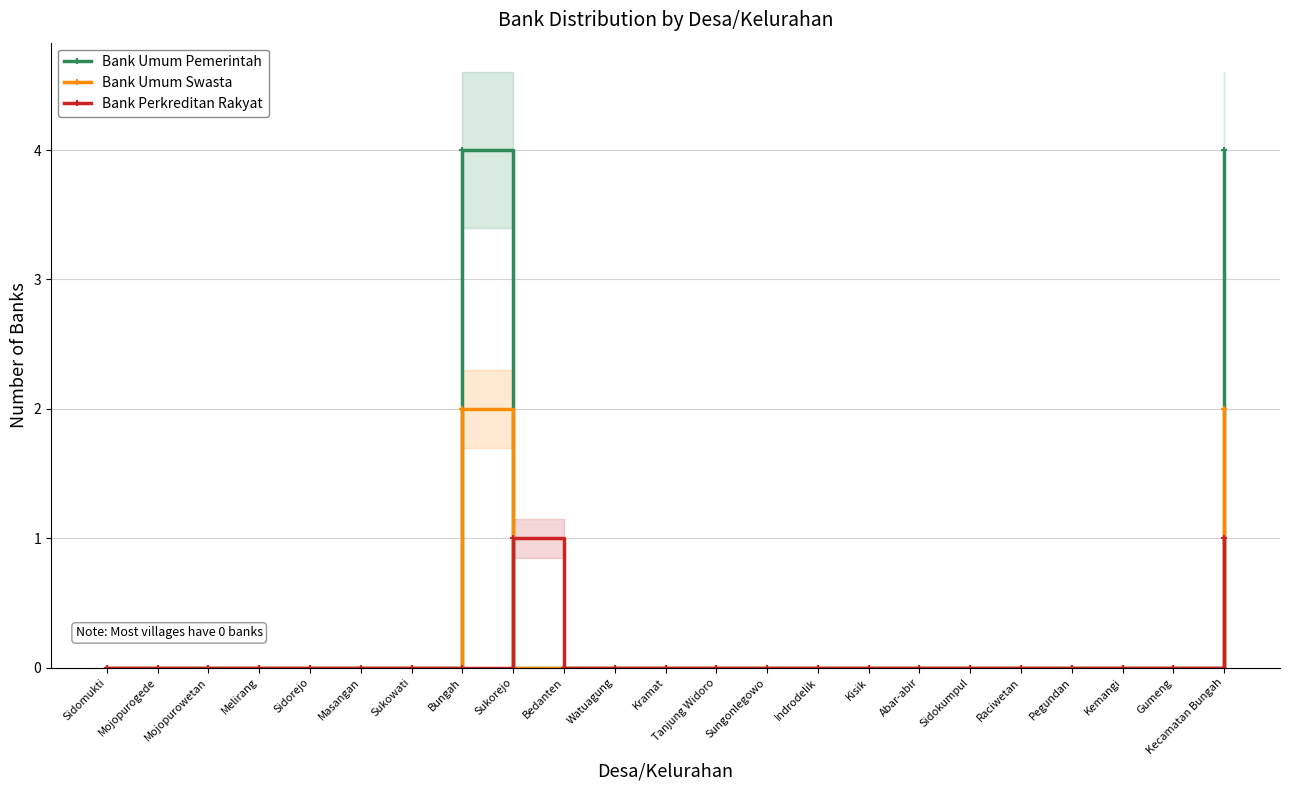

Which series has the largest total across all categories?

Bank Umum Pemerintah